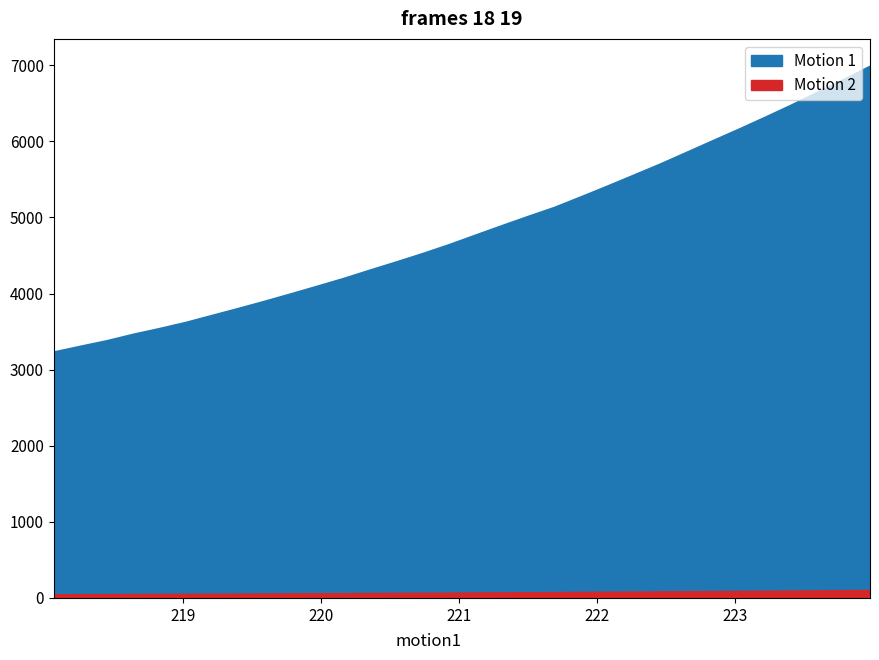

At how many categories does at least one series exceed 4045?

22